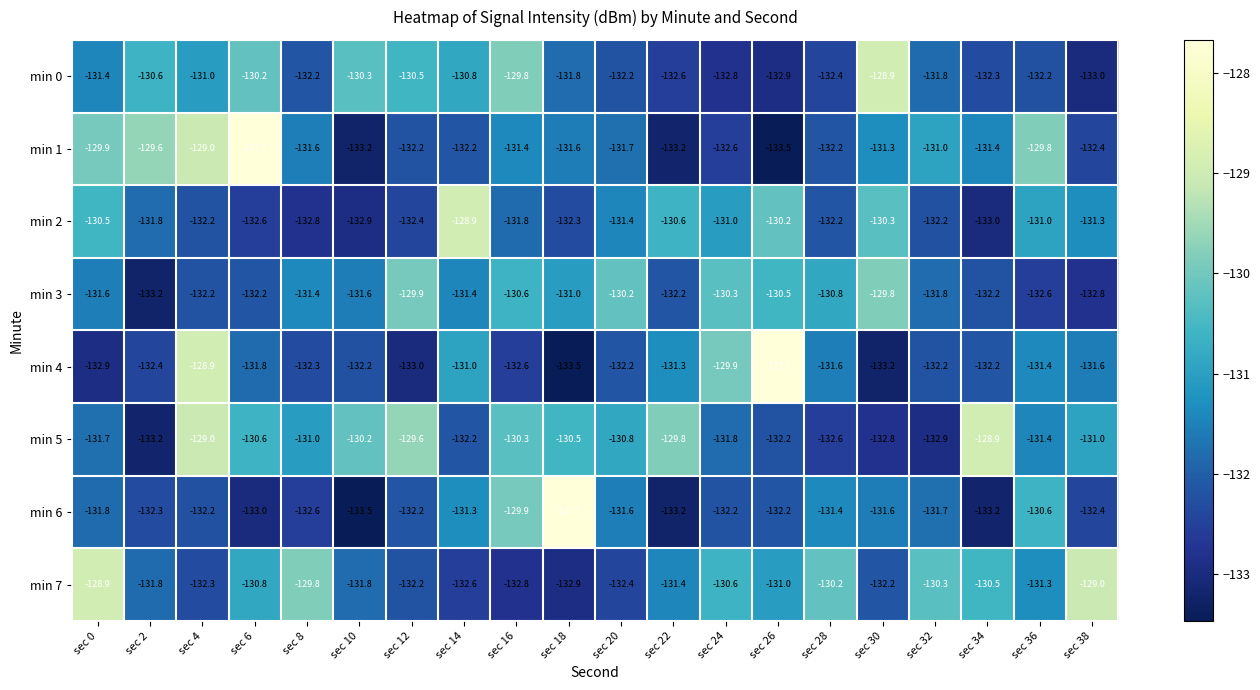

Count the number of data series in this chart.

8